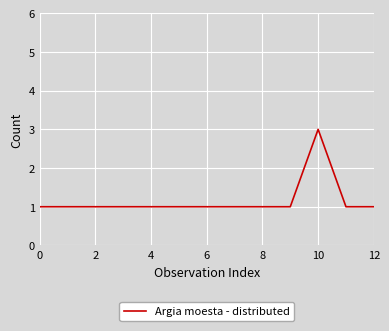

What is the greatest value displayed?

3